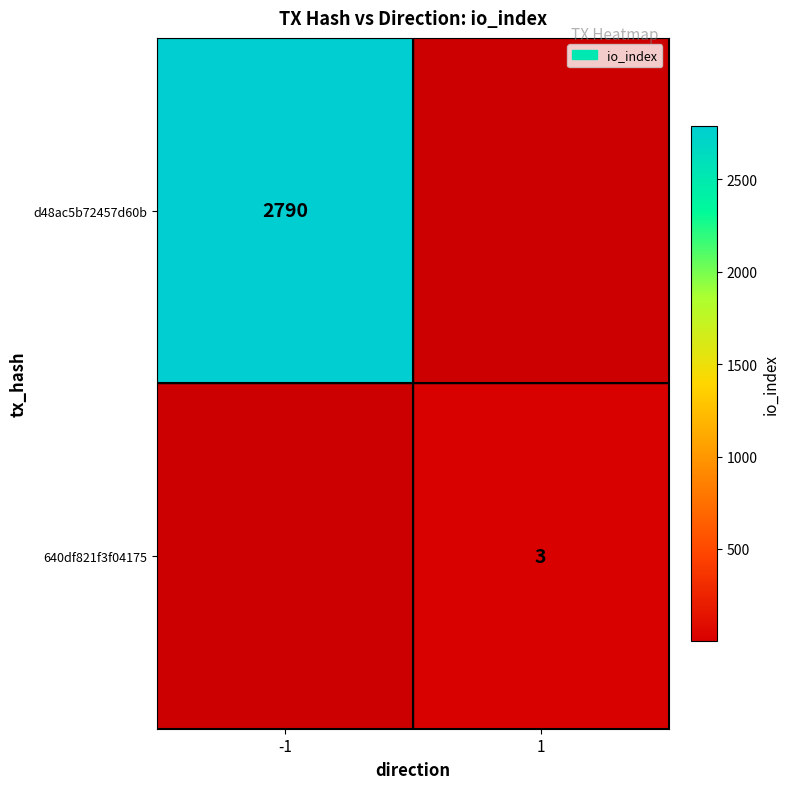

How many categories are shown in the chart?

2